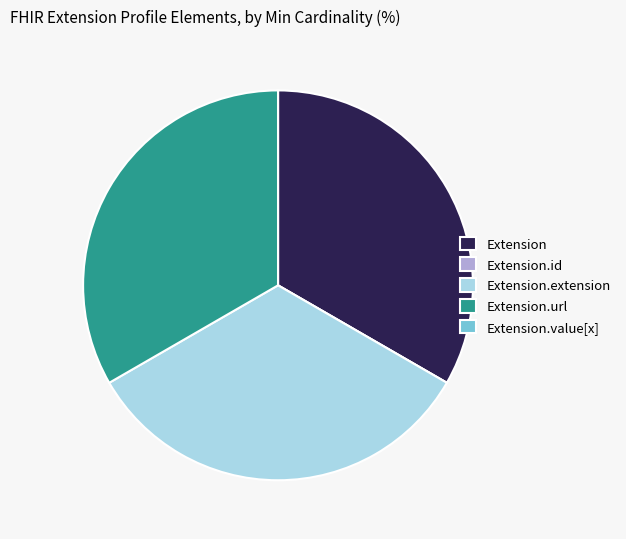

The Extension.extension slice represents 33% of the pie. True or false?

True